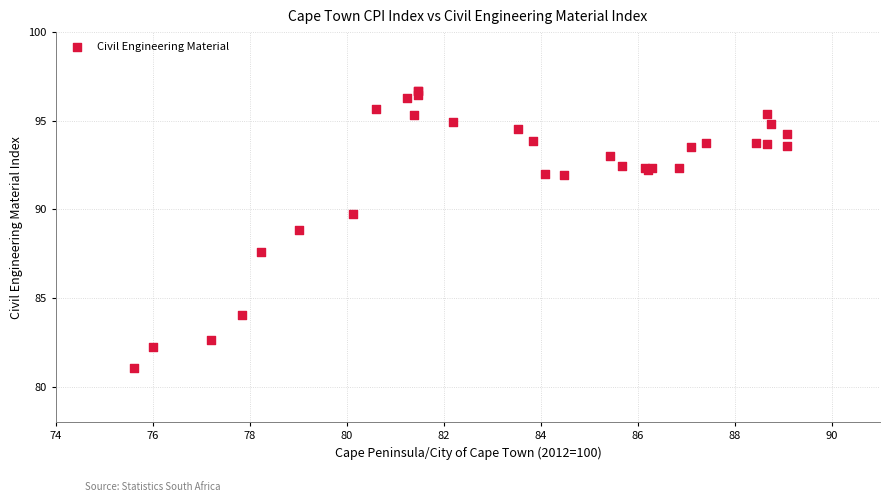

What Y value in the scatter plot is closest to 88?

87.6